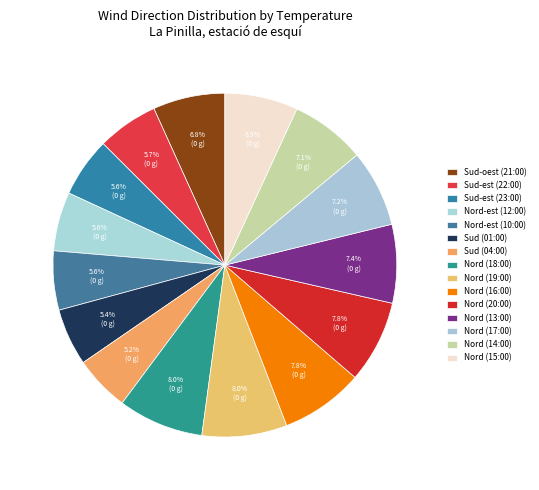

How many segments does this pie chart have?

15